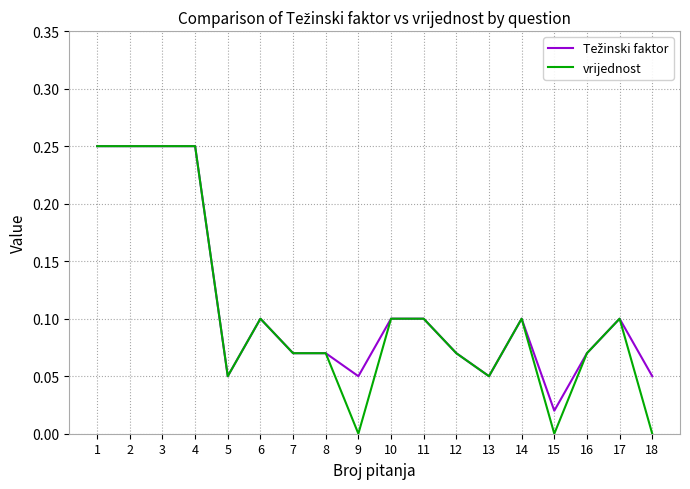

Is it true that vrijednost equals 0.0 at 15?

True